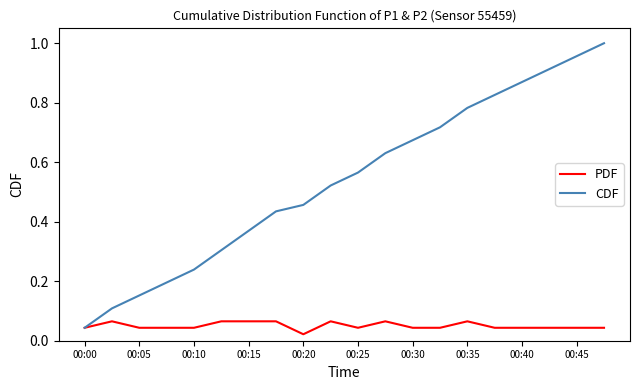

Which series has the largest range (max minus min)?

CDF